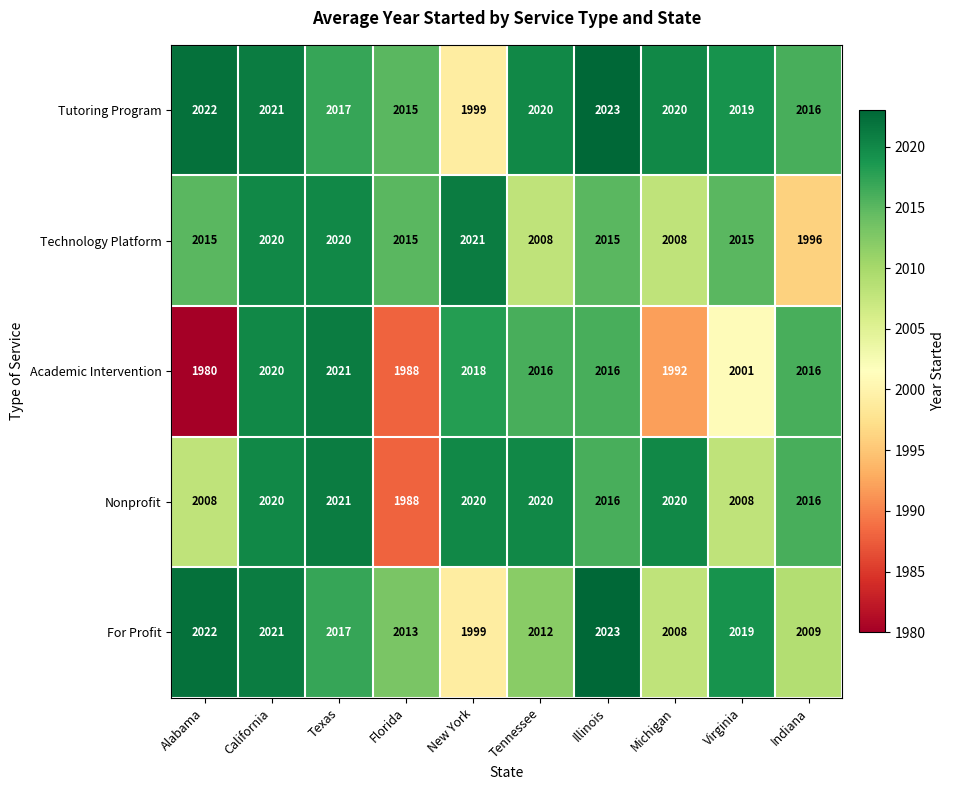

Which series has the largest range (max minus min)?

Academic Intervention